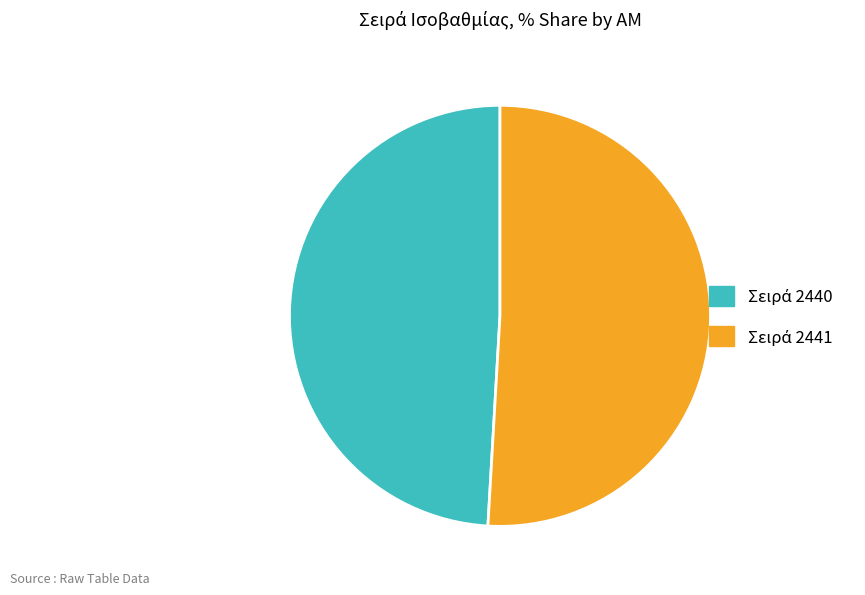

Does any single category account for the majority?

Yes